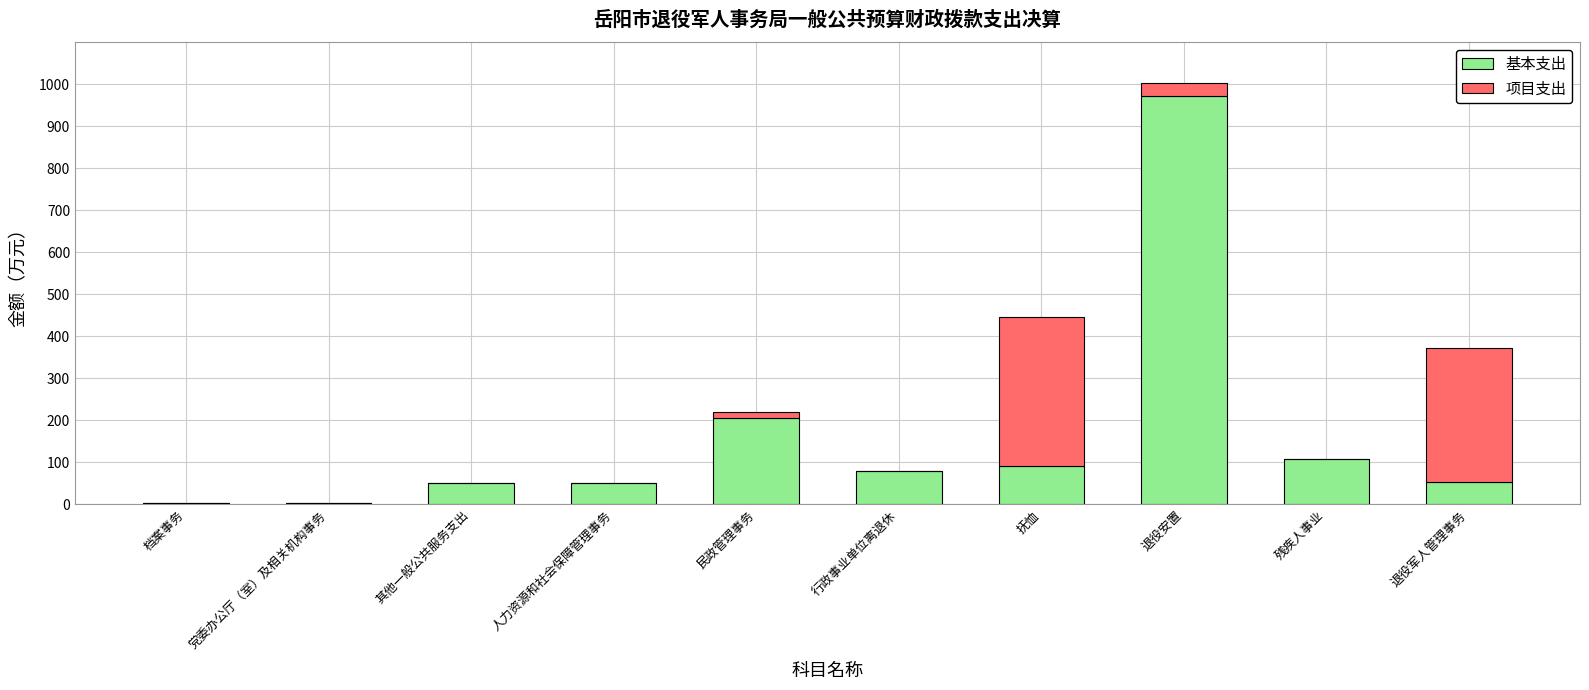

Where is 基本支出 nearest to the value 486?

民政管理事务